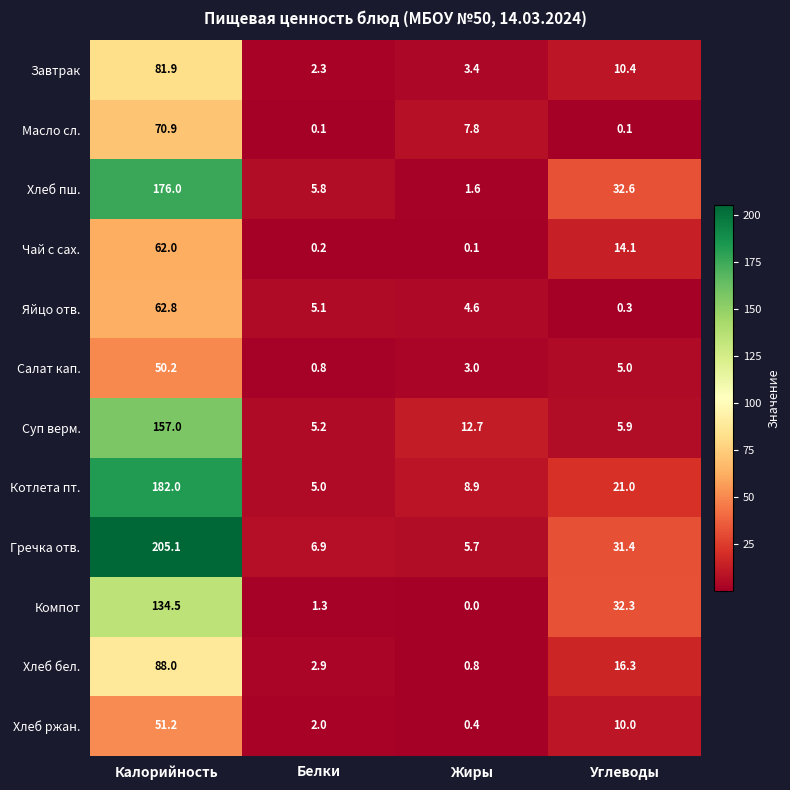

Which series has the largest range (max minus min)?

Гречка отв.